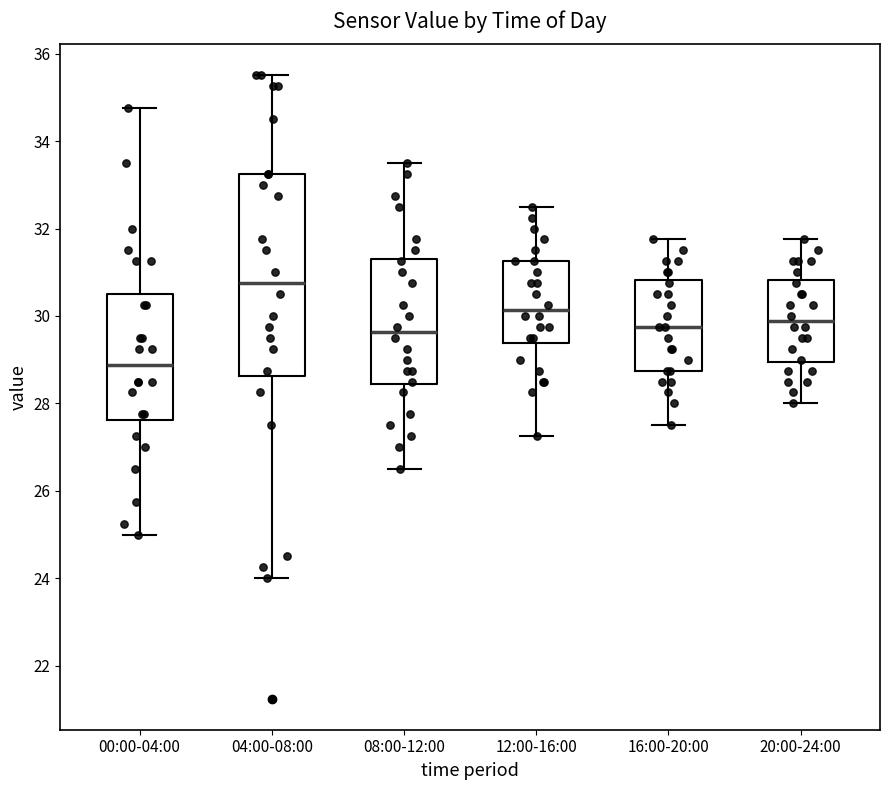

Where does the upper whisker of the box for 16:00-20:00 end on the y-axis? The values are not printed on the chart, so give them approximately, as read against the axis.

31.8